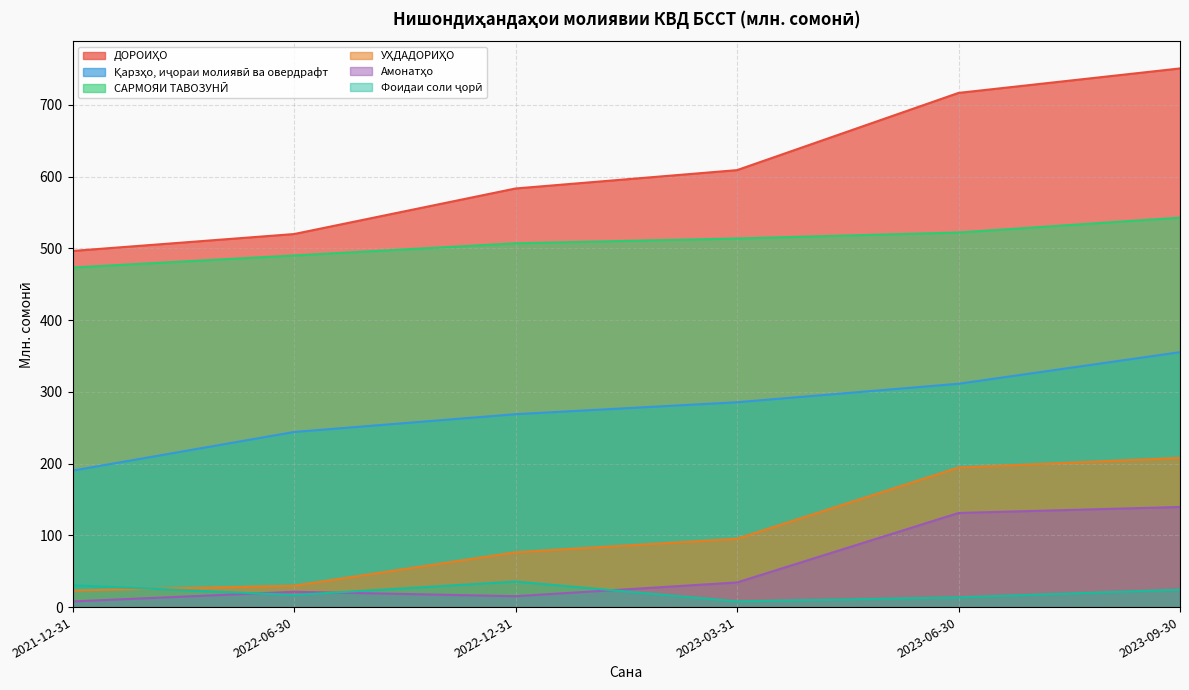

True or false: ДОРОИҲО and УҲДАДОРИҲО intersect in this chart.

False